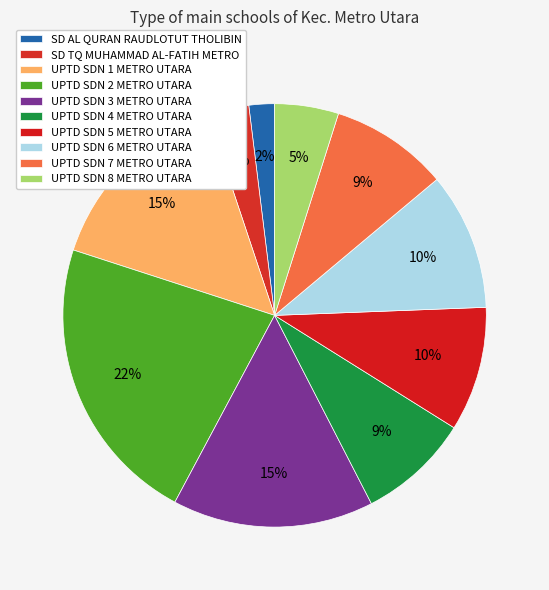

Rank the categories by value from lowest to highest.

SD AL QURAN RAUDLOTUT THOLIBIN, SD TQ MUHAMMAD AL-FATIH METRO, UPTD SD NEGERI 8 METRO UTARA, UPTD SD NEGERI 4 METRO UTARA, UPTD SD NEGERI 7 METRO UTARA, UPTD SD NEGERI 5 METRO UTARA, UPTD SD NEGERI 6 METRO UTARA, UPTD SD NEGERI 1 METRO UTARA, UPTD SD NEGERI 3 METRO UTARA, UPTD SD NEGERI 2 METRO UTARA